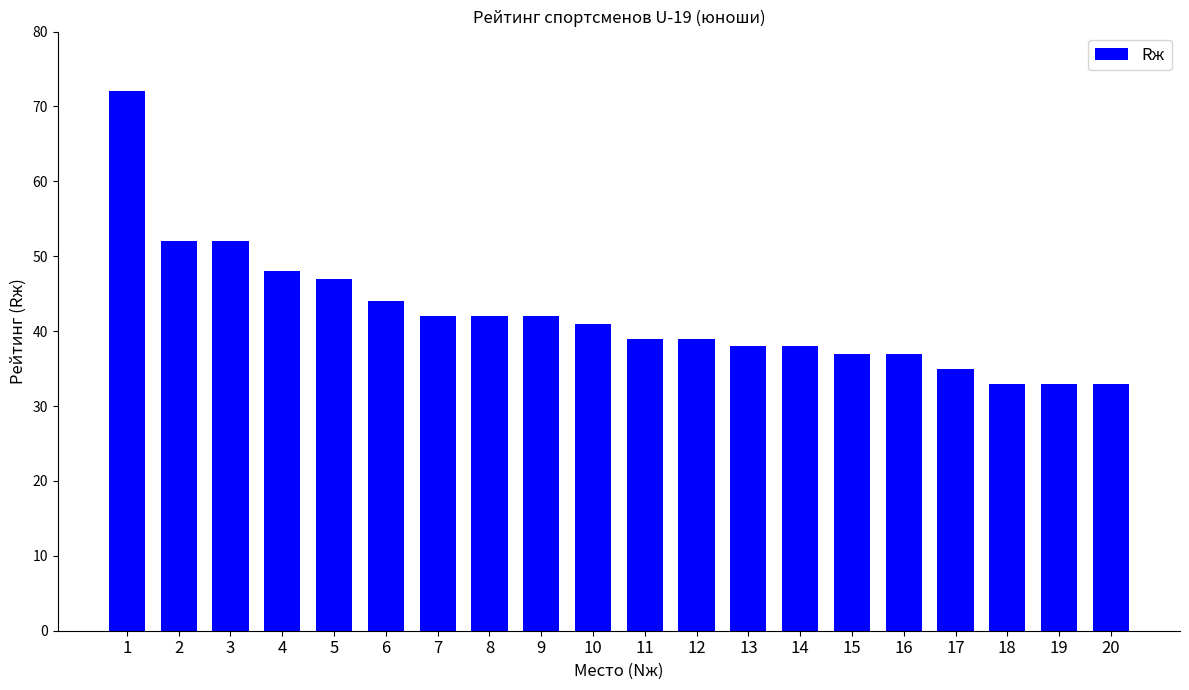

Reading right to left, extract all data points from this chart.

33	33	33	35	37	37	38	38	39	39	41	42	42	42	44	47	48	52	52	72